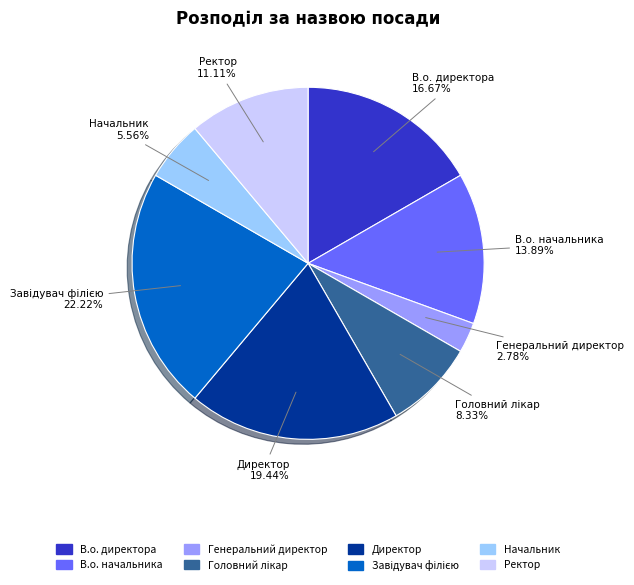

Which has a higher value, В.о. начальника or Начальник?

В.о. начальника